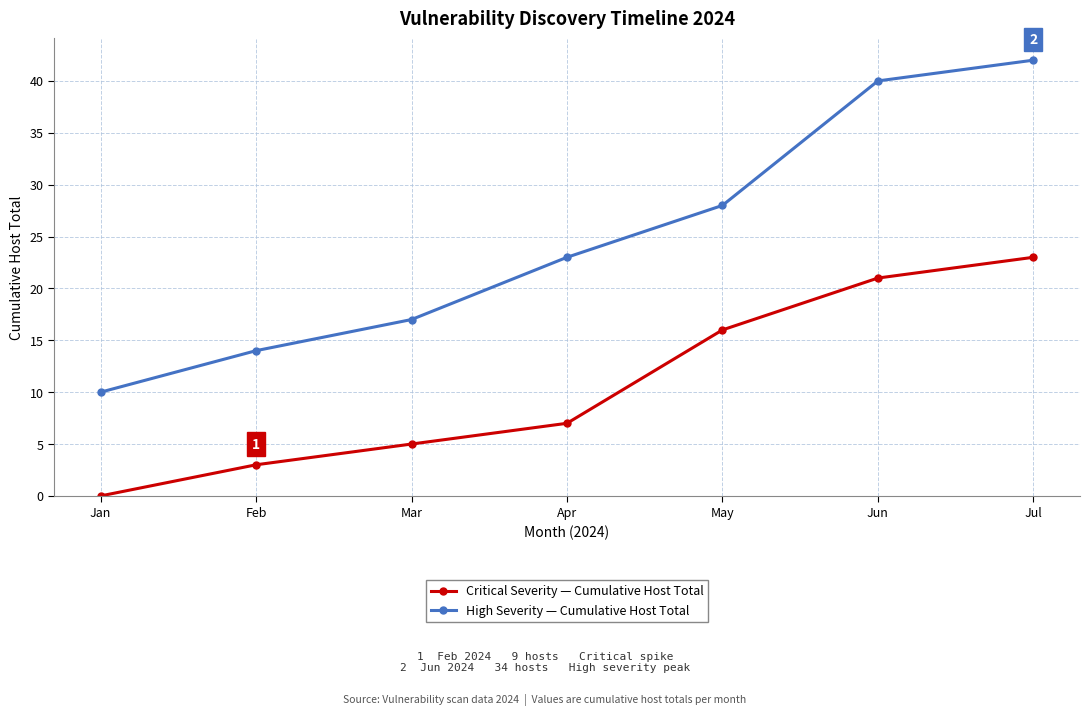

Where is High Severity — Cumulative Host Total nearest to the value 26?

May